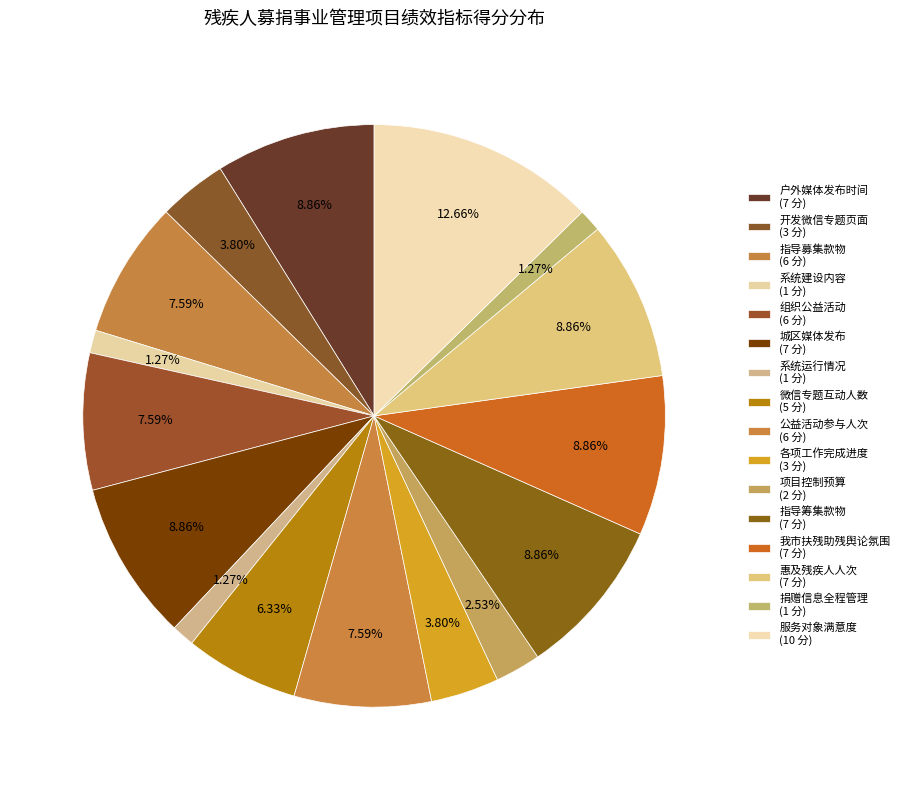

How many slices are in this pie chart?

16